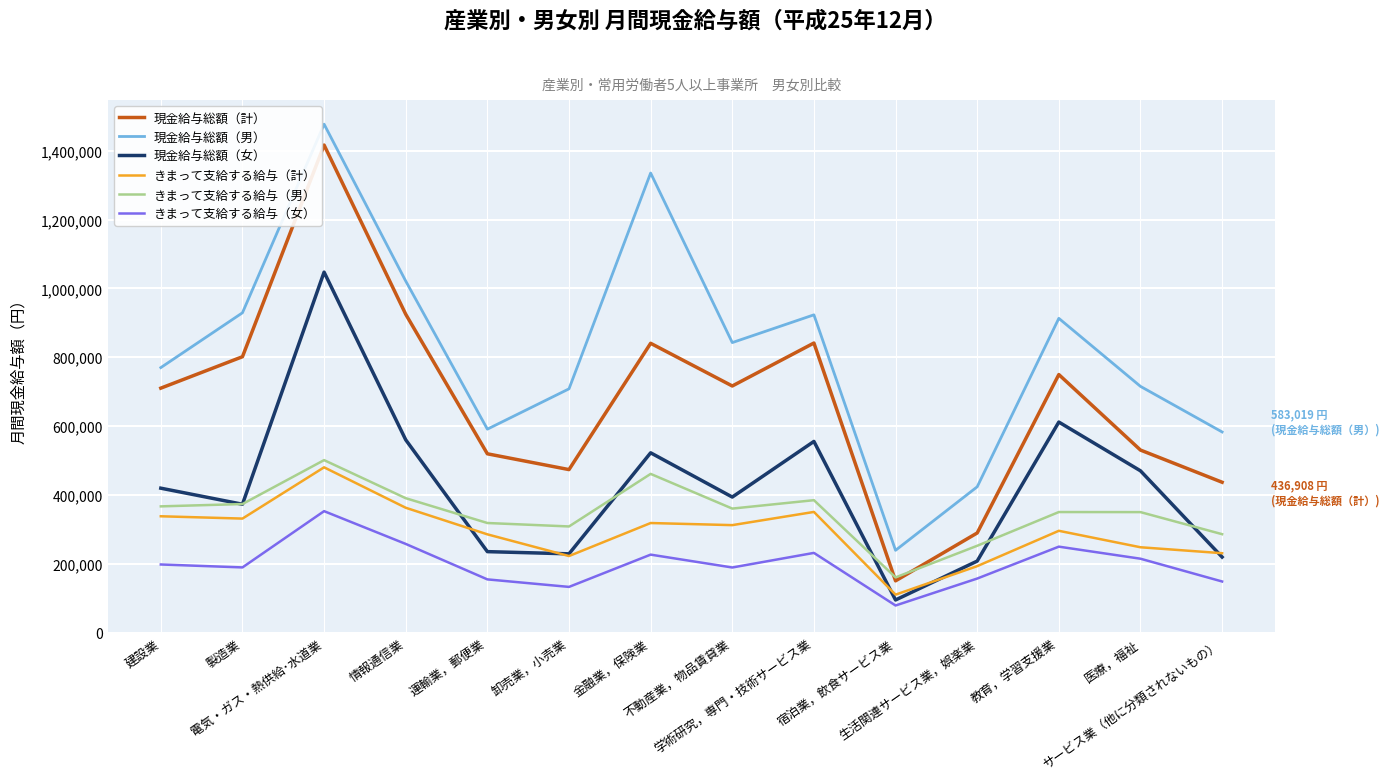

How many lines are shown in the chart?

6